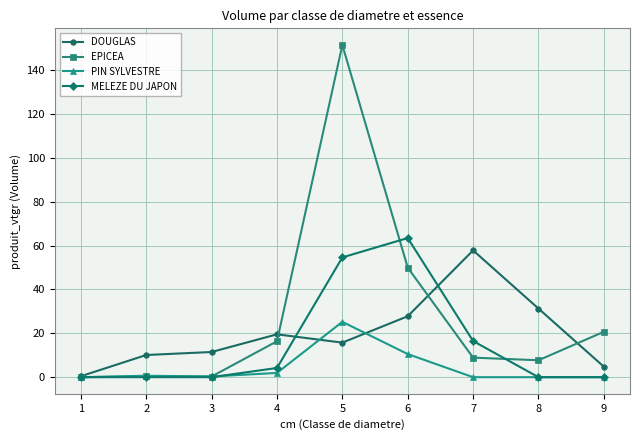

What is the sum of all DOUGLAS values?

179.0